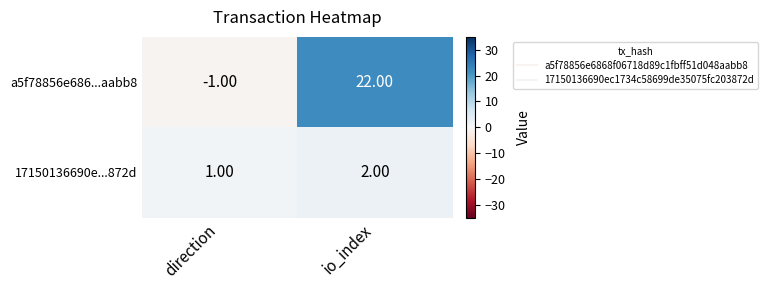

Where is 17150136690e...872d nearest to the value 1?

direction